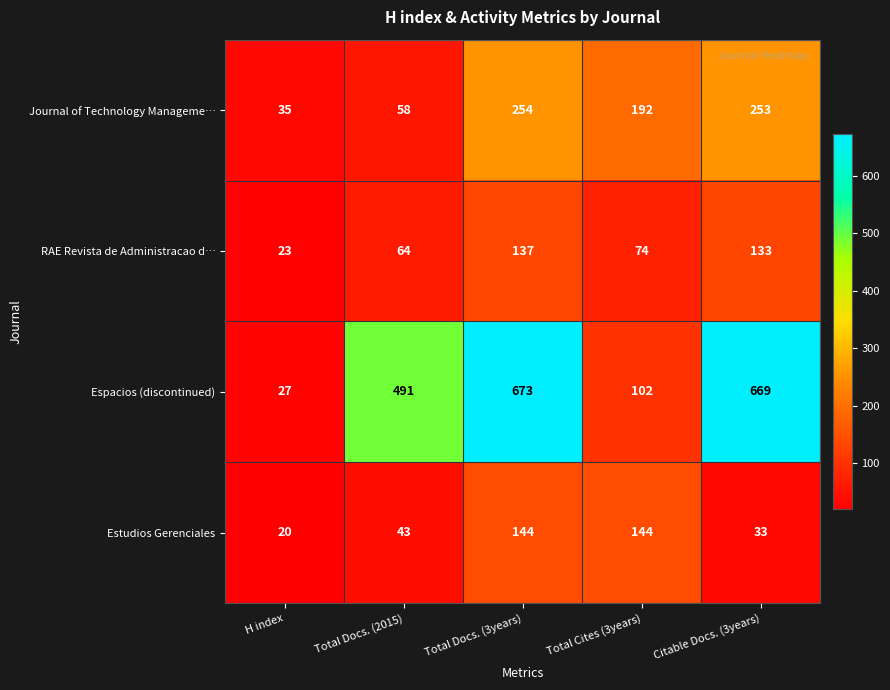

List the series in order of their peak value, lowest first.

RAE Revista de Administracao d…, Estudios Gerenciales, Journal of Technology Manageme…, Espacios (discontinued)